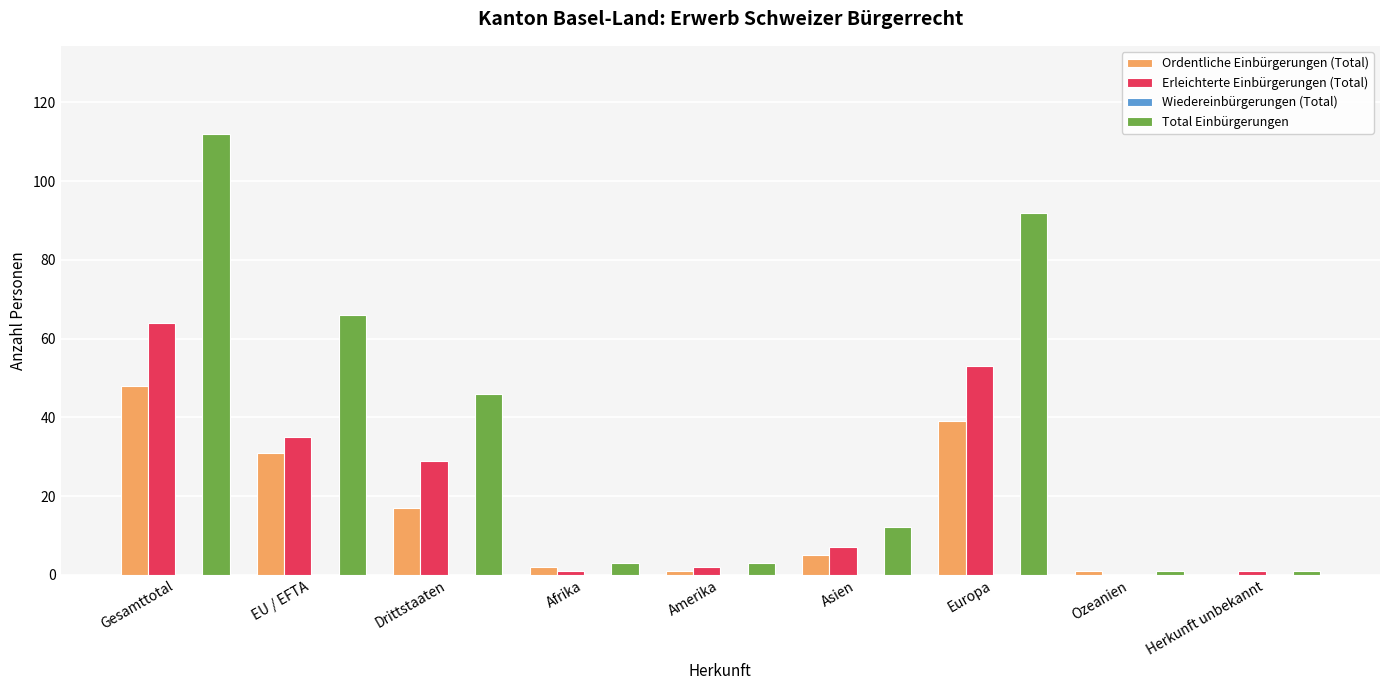

What is the approximate value of Ordentliche Einbürgerungen (Total) at Drittstaaten, to the nearest 10?

20